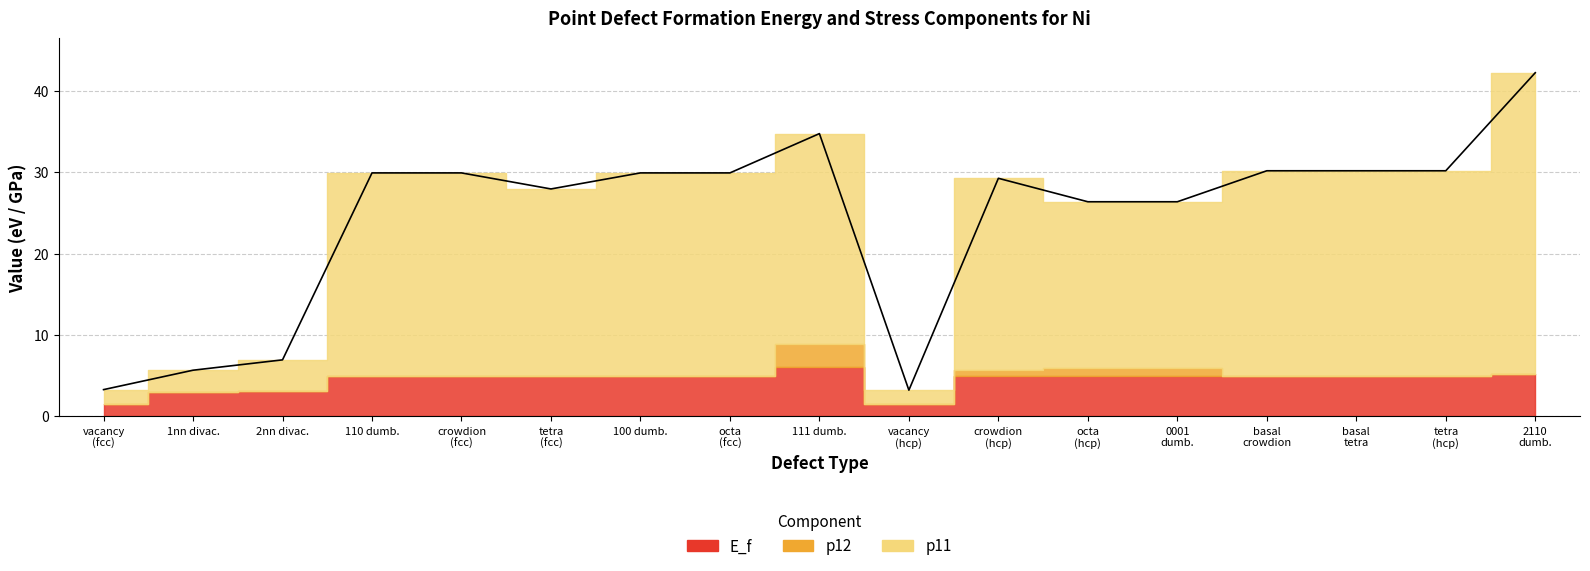

Reading left to right, extract all data points from this chart.

E_f: vacancy=1.5	1nn divacancy=3.0	2nn divacancy=3.1	110 dumbbell=4.9	crowdion interstitial=4.9	tetrahedral interstitial=4.9	100 dumbbell=4.9	octahedral interstitial=4.9	111 dumbbell=6.1	vacancy_hcp=1.5	crowdion_hcp=5.0	octahedral_hcp=5.0	0001 dumbbell=5.0	basal crowdion=5.0	basal tetrahedral=5.0	tetrahedral_hcp=5.0	2110 dumbbell=5.3
p12: vacancy=-0.0	1nn divacancy=-0.0	2nn divacancy=-0.0	110 dumbbell=-0.0	crowdion interstitial=-0.0	tetrahedral interstitial=-0.0	100 dumbbell=-0.0	octahedral interstitial=-0.0	111 dumbbell=2.8	vacancy_hcp=-0.0	crowdion_hcp=0.8	octahedral_hcp=1.0	0001 dumbbell=1.0	basal crowdion=-0.0	basal tetrahedral=-0.0	tetrahedral_hcp=-0.0	2110 dumbbell=-0.0
p11: vacancy=-1.8	1nn divacancy=-2.7	2nn divacancy=-3.9	110 dumbbell=25.0	crowdion interstitial=25.0	tetrahedral interstitial=23.0	100 dumbbell=25.0	octahedral interstitial=25.0	111 dumbbell=25.8	vacancy_hcp=-1.7	crowdion_hcp=23.5	octahedral_hcp=20.4	0001 dumbbell=20.4	basal crowdion=25.2	basal tetrahedral=25.2	tetrahedral_hcp=25.2	2110 dumbbell=37.0